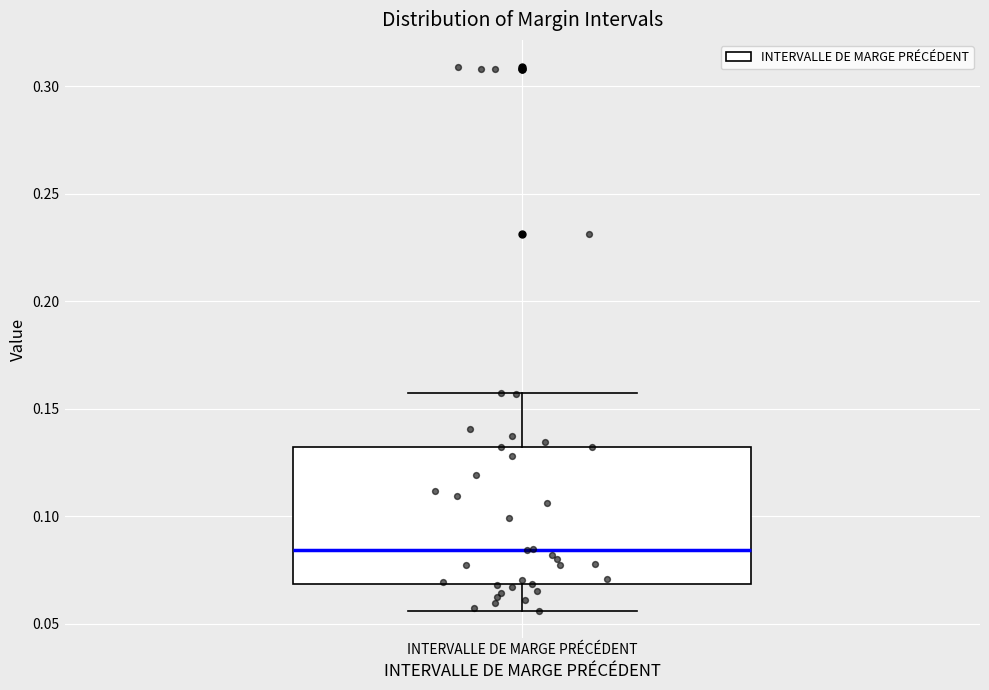

Where does the upper whisker of the box for INTERVALLE DE MARGE PRÉCÉDENT end on the y-axis? The values are not printed on the chart, so give them approximately, as read against the axis.

0.155